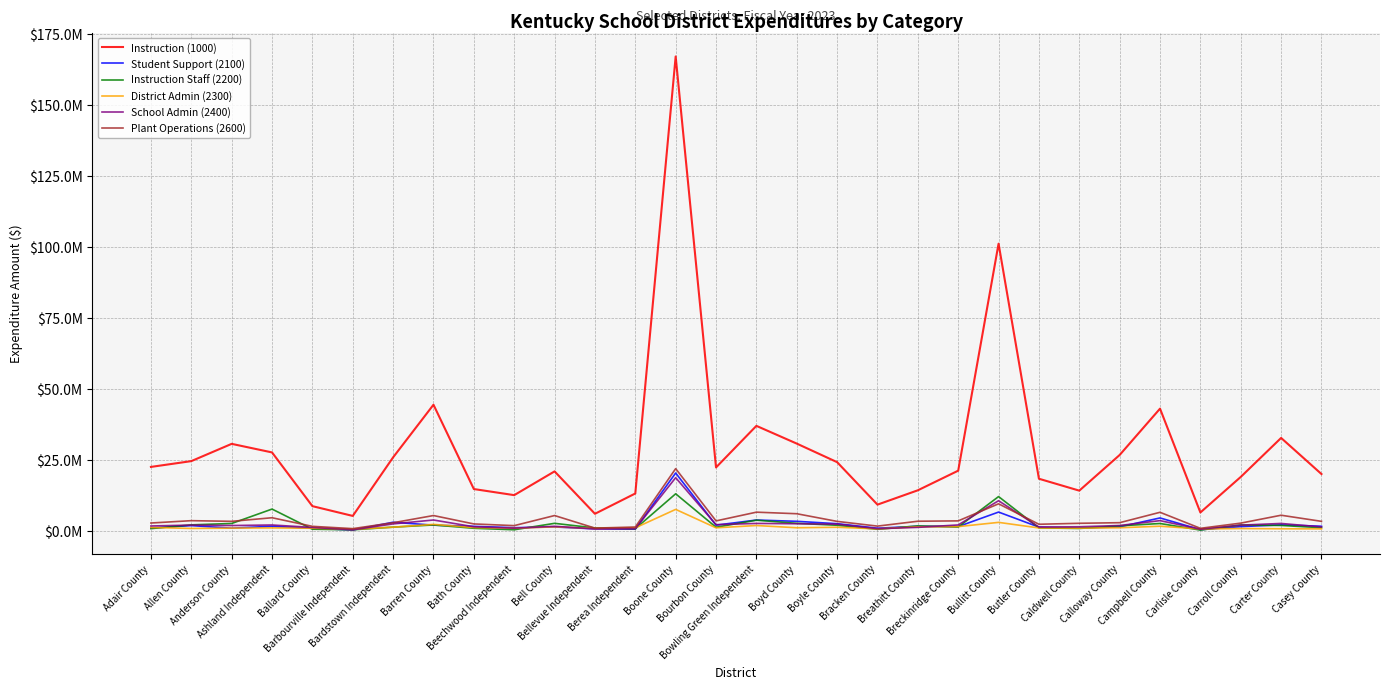

Does the chart display data point markers on the line(s)?

No